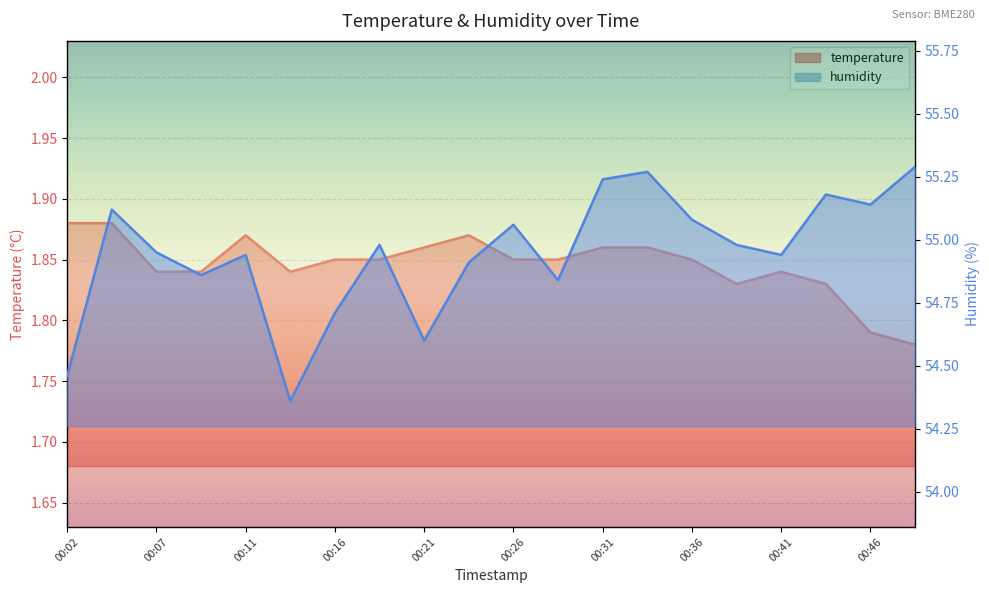

List the series in order of their peak value, lowest first.

temperature, humidity